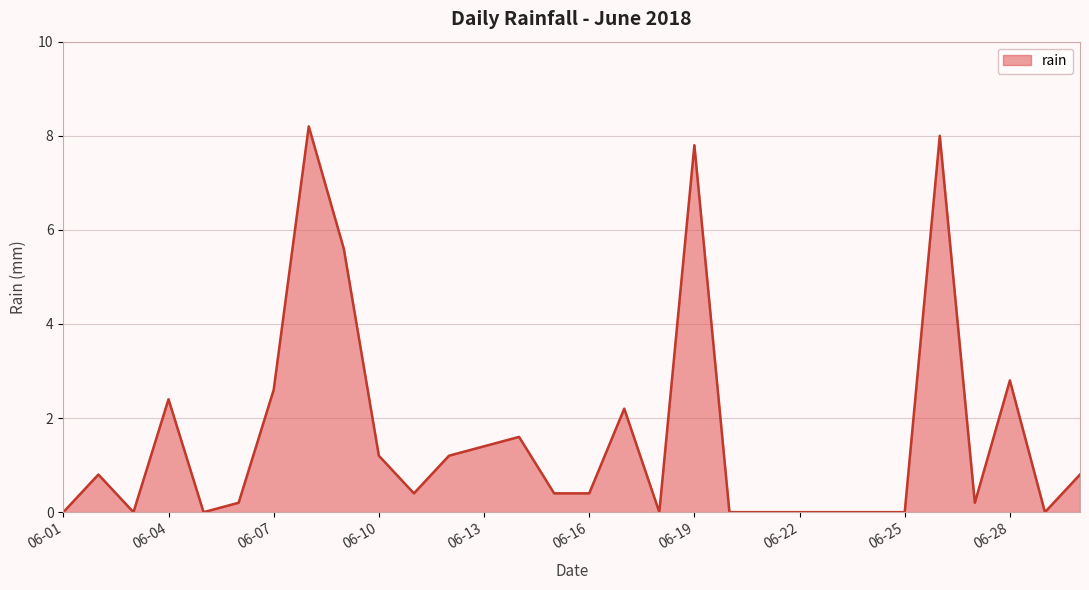

What is the difference between the maximum and minimum values?

8.2